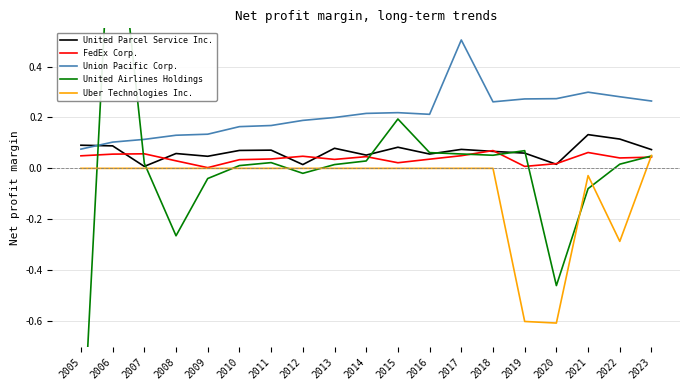

Reading left to right, list all the values displayed in this chart.

United Parcel Service Inc.: 0.1	0.1	0.0	0.1	0.0	0.1	0.1	0.0	0.1	0.1	0.1	0.1	0.1	0.1	0.1	0.0	0.1	0.1	0.1
FedEx Corp.: 0.0	0.1	0.1	0.0	0.0	0.0	0.0	0.0	0.0	0.0	0.0	0.0	0.0	0.1	0.0	0.0	0.1	0.0	0.0
Union Pacific Corp.: 0.1	0.1	0.1	0.1	0.1	0.2	0.2	0.2	0.2	0.2	0.2	0.2	0.5	0.3	0.3	0.3	0.3	0.3	0.3
United Airlines Holdings: -1.2	1.2	0.0	-0.3	-0.0	0.0	0.0	-0.0	0.0	0.0	0.2	0.1	0.1	0.1	0.1	-0.5	-0.1	0.0	0.0
Uber Technologies Inc.: 0.0	0.0	0.0	0.0	0.0	0.0	0.0	0.0	0.0	0.0	0.0	0.0	0.0	0.0	-0.6	-0.6	-0.0	-0.3	0.1